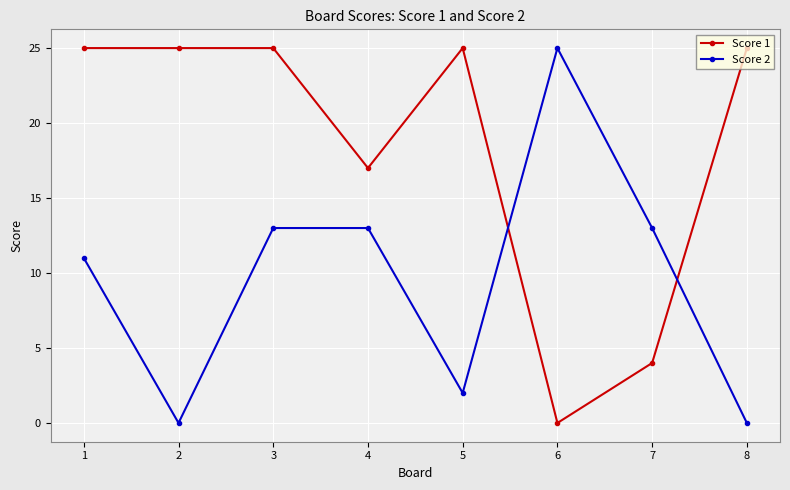

List the series in order of their overall mean, lowest first.

Score 2, Score 1